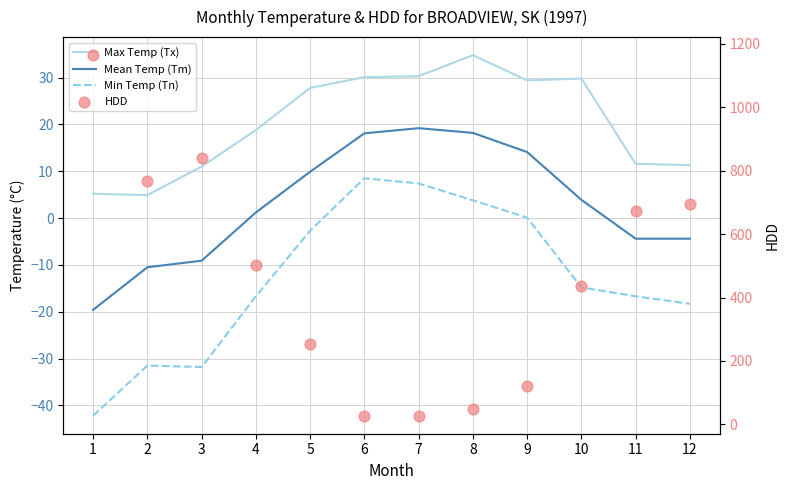

Is the value of Mean Temp (Tm) at 1 greater than the value of Min Temp (Tn) at 7?

No